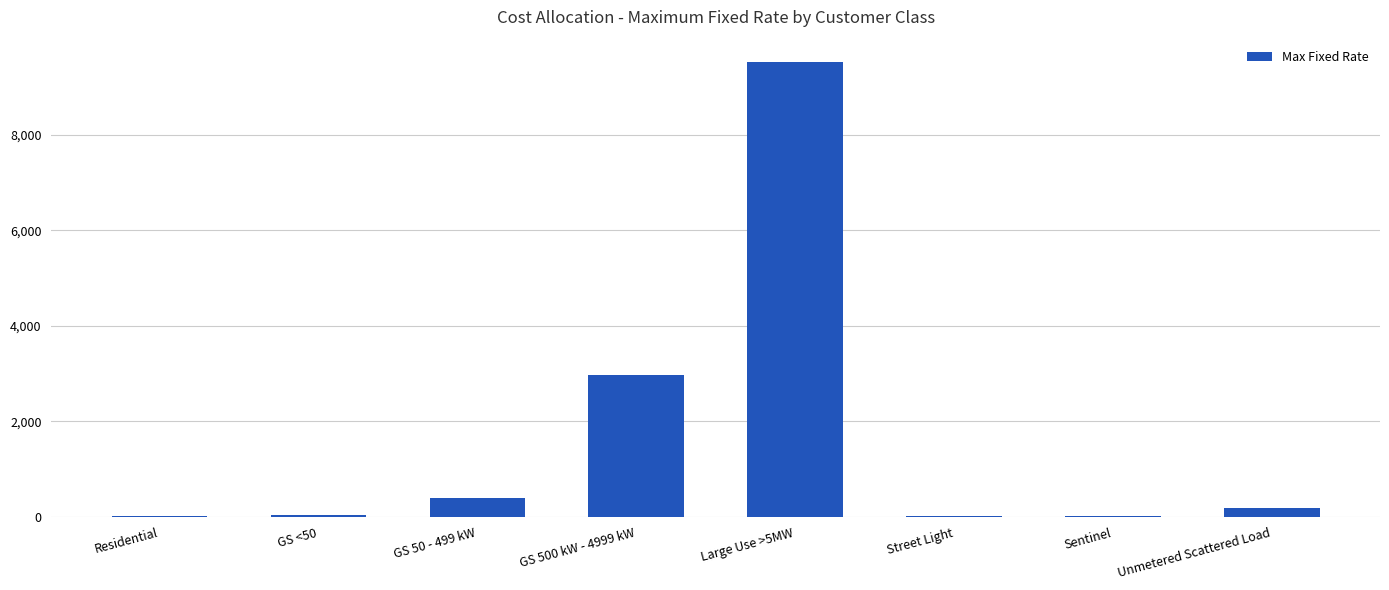

True or false: the data shows 396.0 at GS 50 - 499 kW.

True